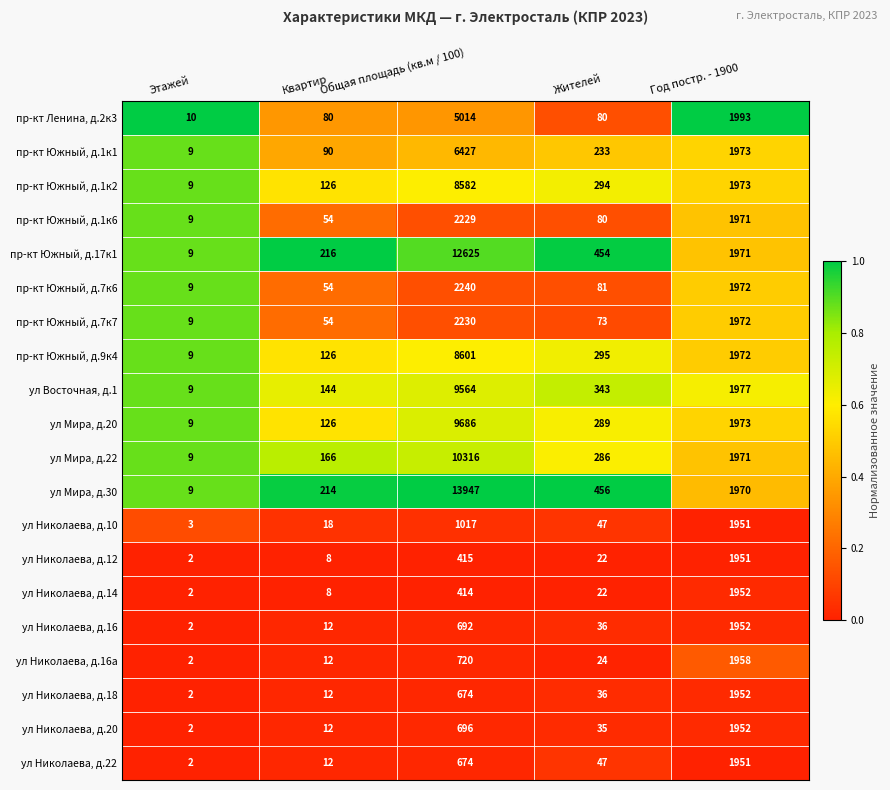

At which label does пр-кт Южный, д.17к1 first exceed 454?

Общая площадь (кв.м / 100)